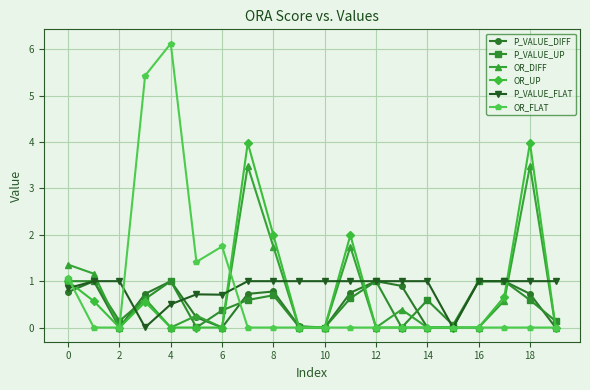

True or false: OR_DIFF and OR_FLAT intersect in this chart.

True